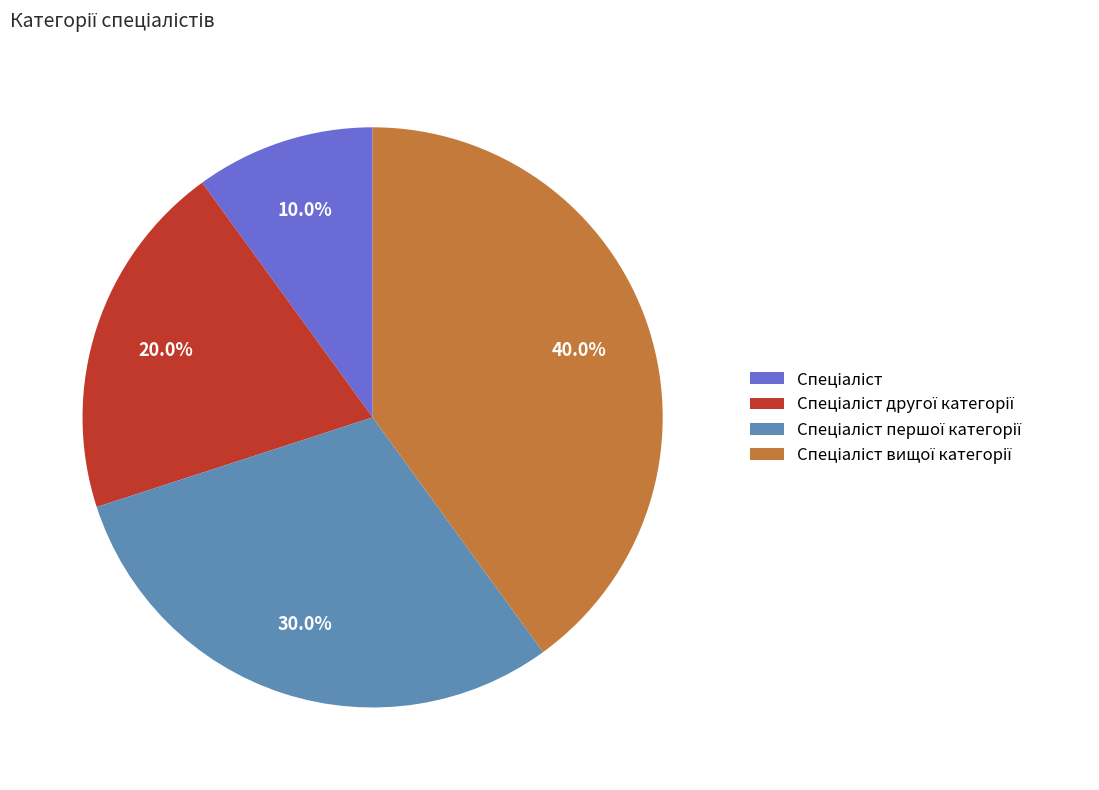

Does any single category account for the majority?

No